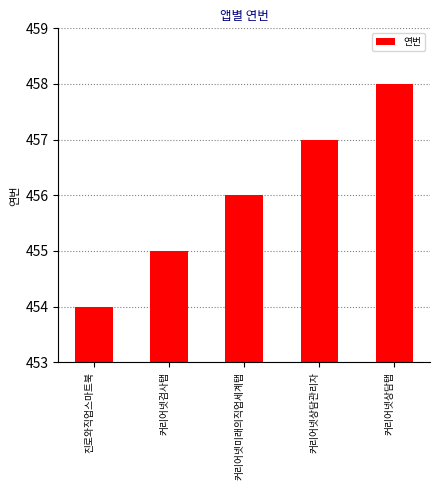

The chart shows a value of 114 at 진로와직업스마트북. True or false?

False